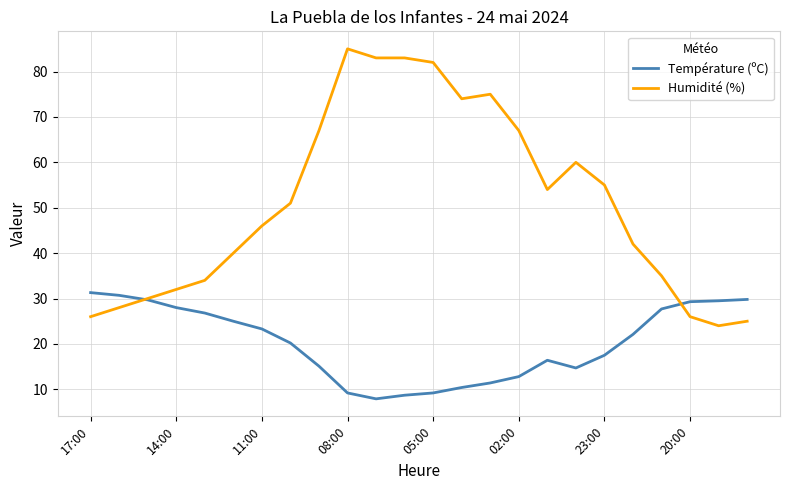

Which series has the largest total across all categories?

Humidité (%)